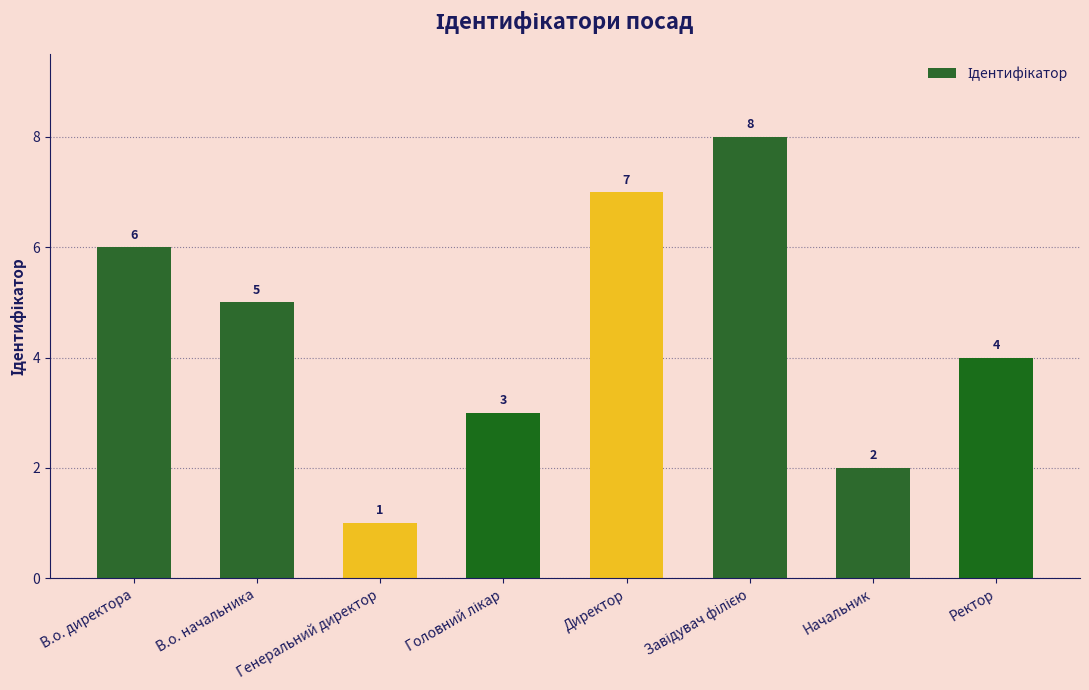

Between В.о. начальника and Генеральний директор, which is larger?

В.о. начальника